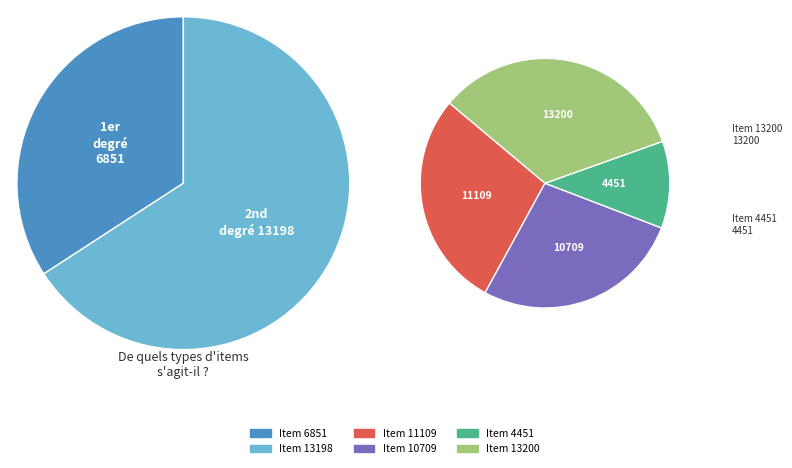

Which slice is the largest?

Item 13200